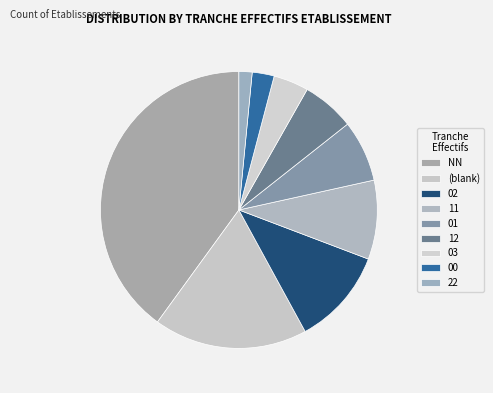

What is the total percentage of 12 and NN?

47.2%